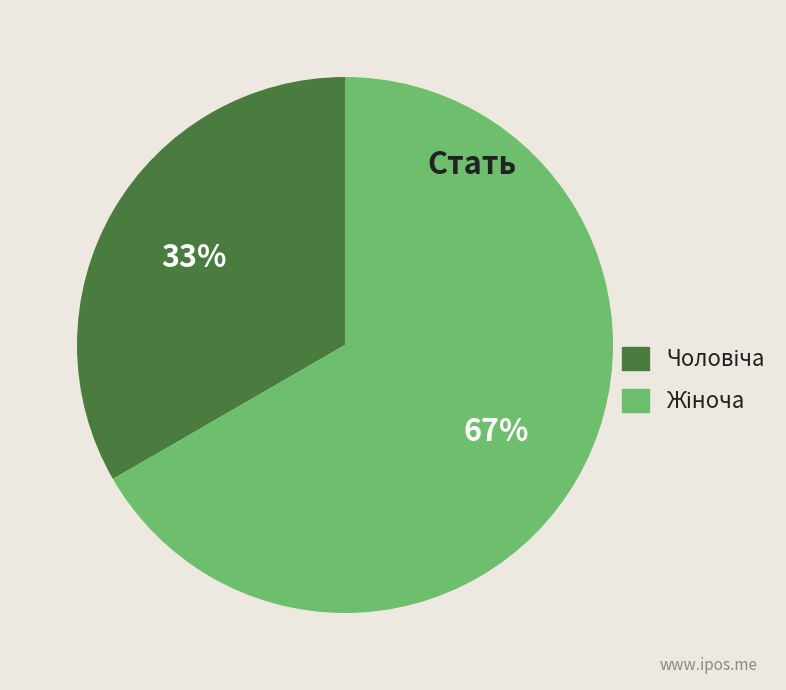

Is there any slice that represents more than half of the pie?

Yes